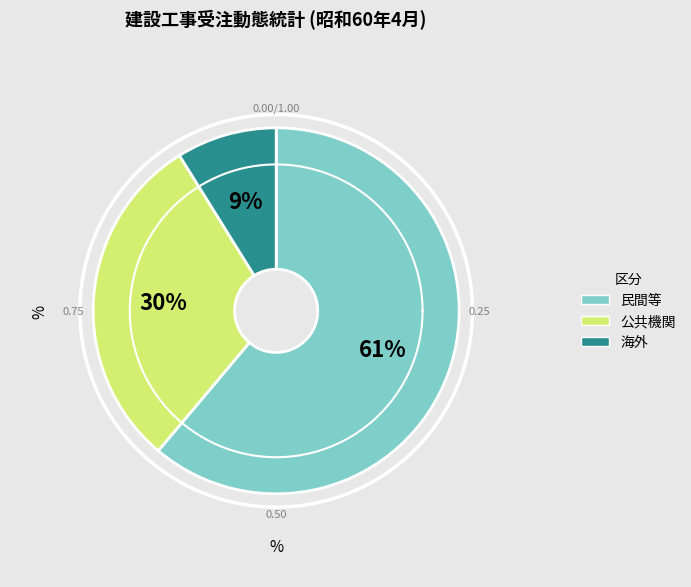

How many segments does this pie chart have?

3